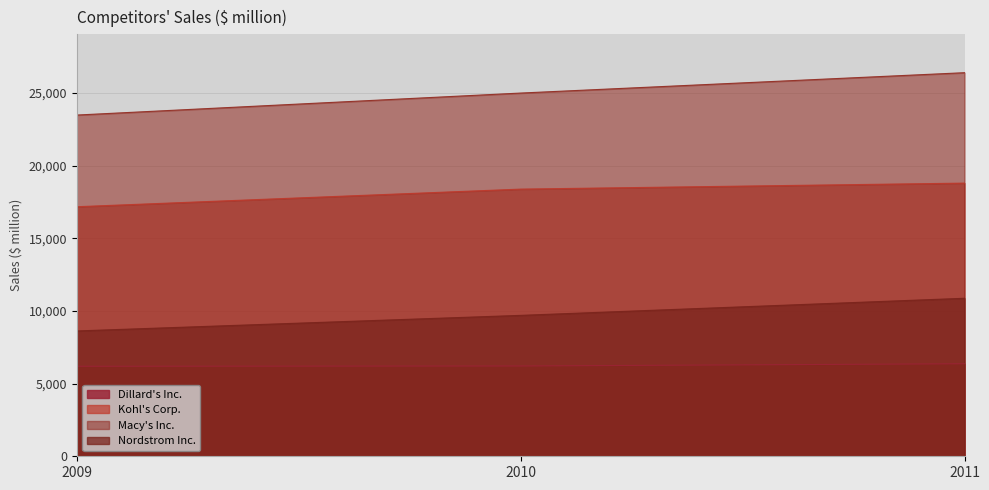

Reading left to right, transcribe all the data shown in this chart.

Dillard's Inc.: 6194.4	6215.7	6369.5
Kohl's Corp.: 17178.0	18391.0	18804.0
Macy's Inc.: 23489.0	25003.0	26405.0
Nordstrom Inc.: 8627.0	9700.0	10877.0